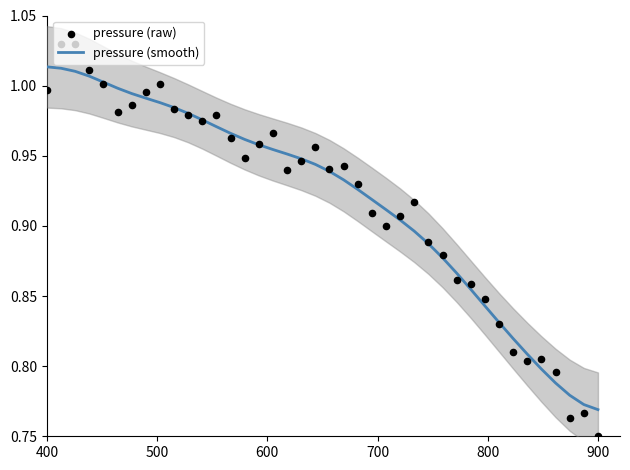

Which series reaches the minimum Y coordinate?

pressure (raw)